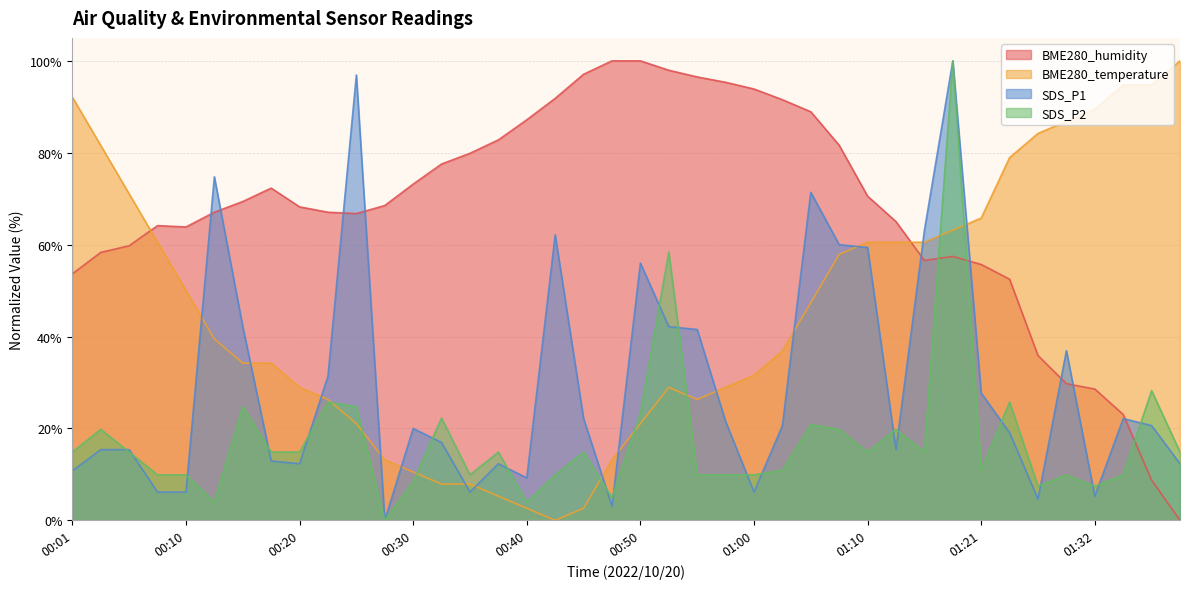

How many positive values does the BME280_temperature series have?

39